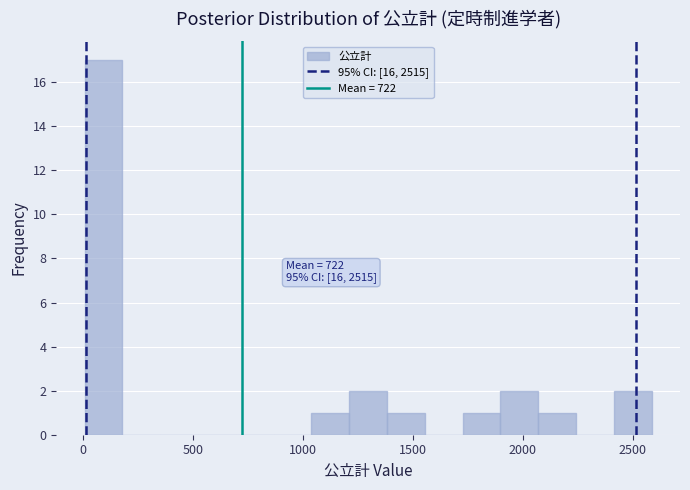

Around what value on the x-axis is the tallest bar? Give the approximate position of its centre, as read against the axis.

100